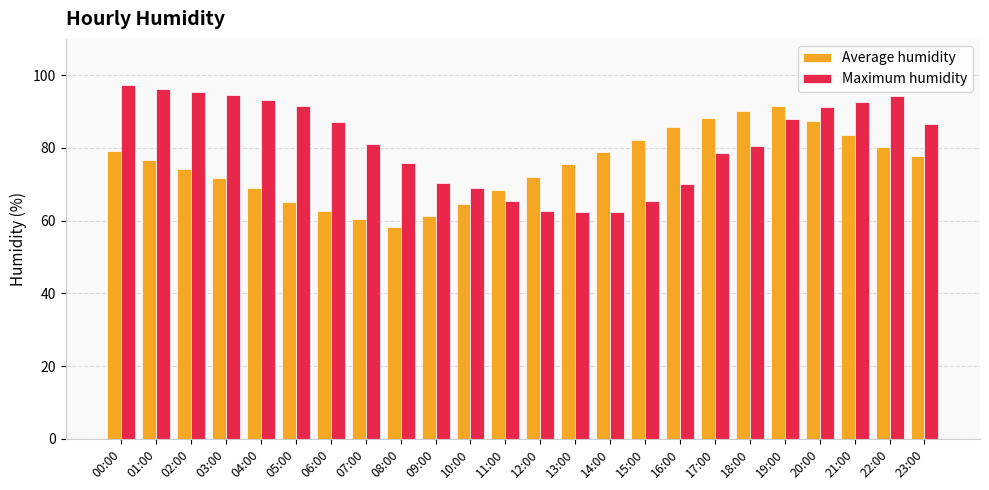

At which label does Average humidity reach its peak?

19:00